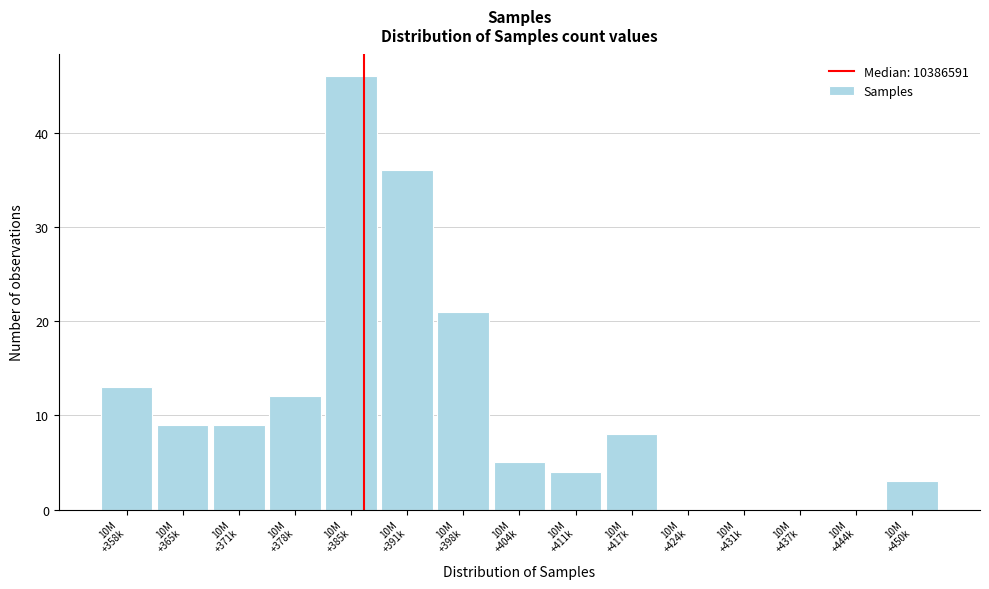

What is the maximum value shown in the chart?

46